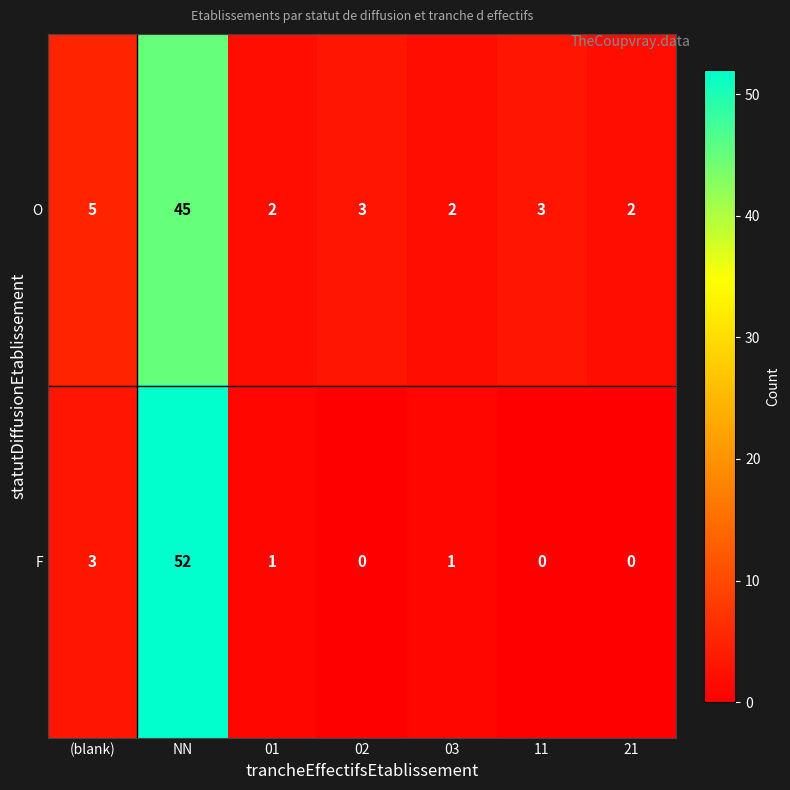

Which series has the largest total across all categories?

O